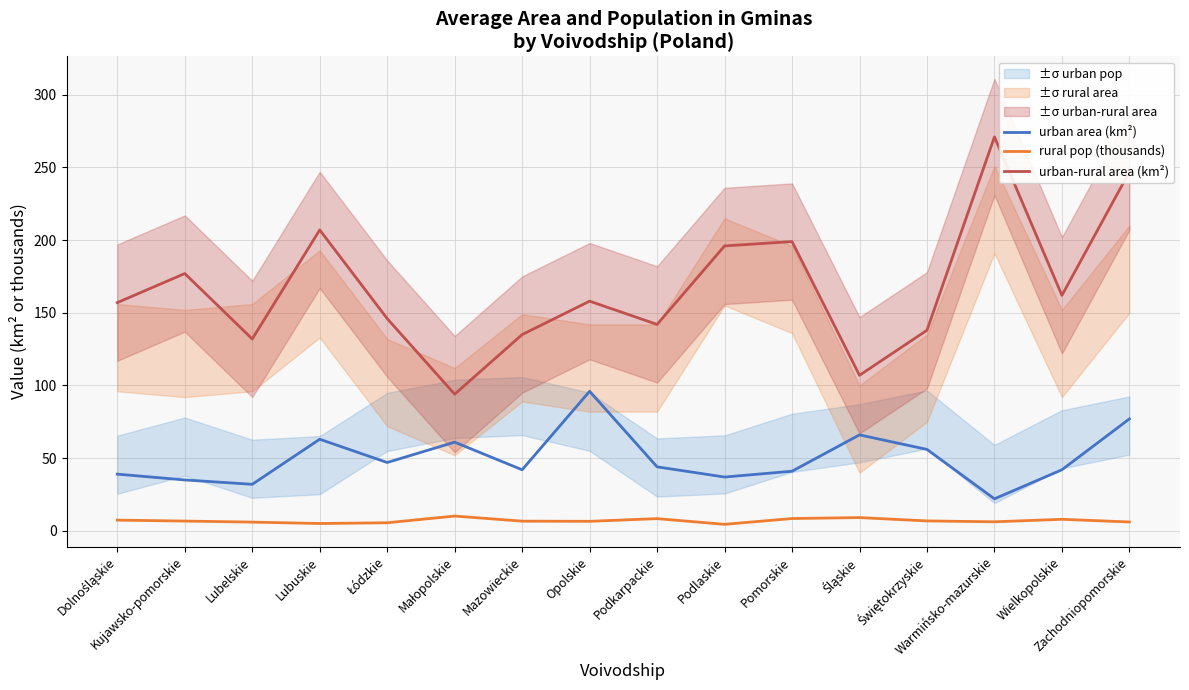

Reading left to right, list all the values displayed in this chart.

urban area (km²): 39.0	35.0	32.0	63.0	47.0	61.0	42.0	96.0	44.0	37.0	41.0	66.0	56.0	22.0	42.0	77.0
rural pop (thousands): 7.4	6.7	6.0	5.0	5.5	10.2	6.6	6.5	8.4	4.5	8.5	9.1	6.8	6.2	7.9	6.1
urban-rural area (km²): 157.0	177.0	132.0	207.0	146.0	94.0	135.0	158.0	142.0	196.0	199.0	107.0	138.0	271.0	162.0	247.0